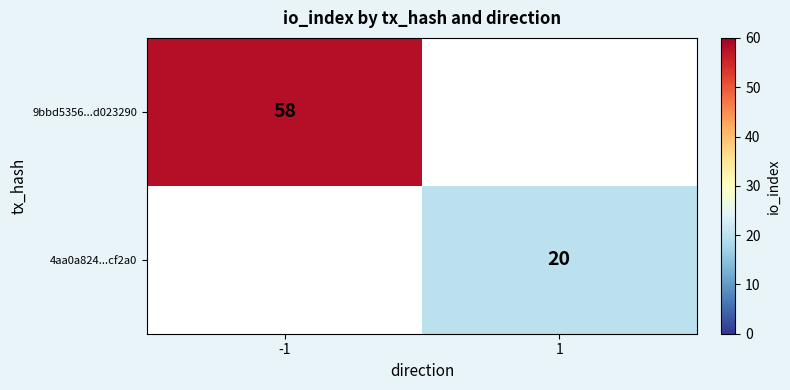

The value of 9bbd5356...d023290 at -1 is 78. True or false?

False